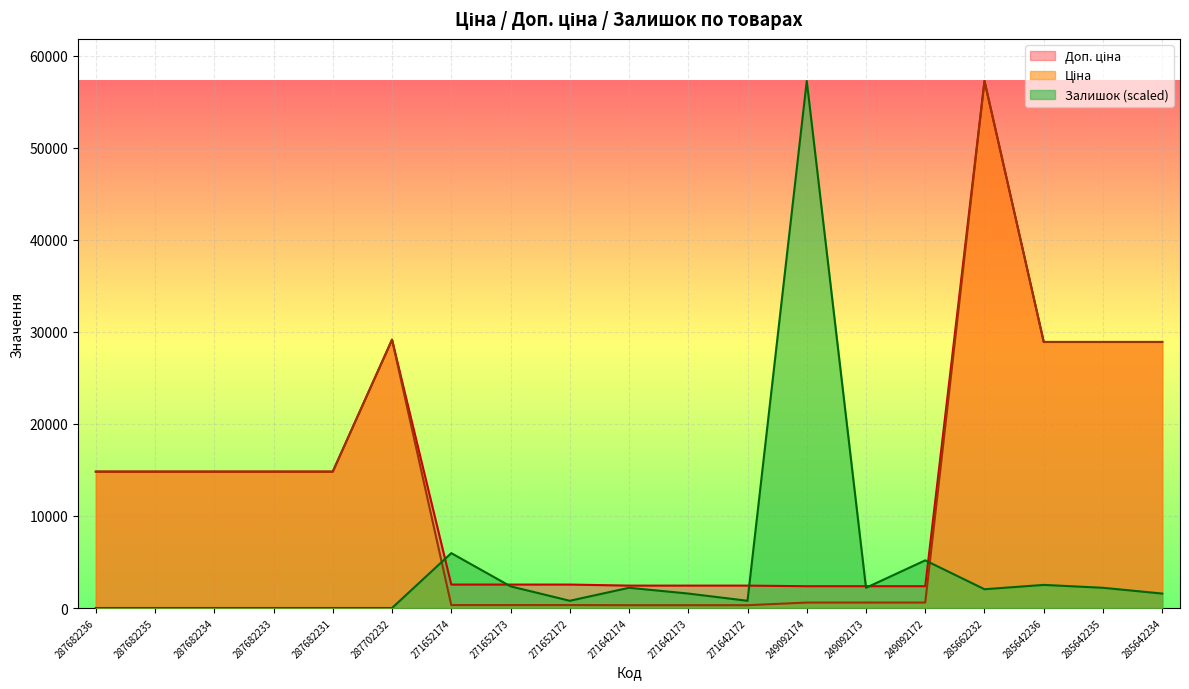

At which label does Доп. ціна first exceed 14817?

287682236